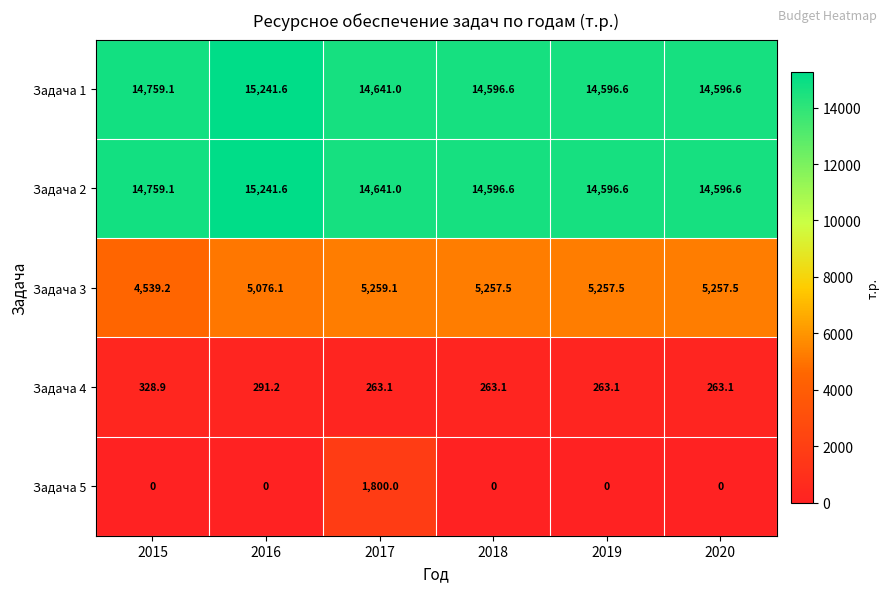

The Задача 2 series shows 25665.5 at 2020. True or false?

False